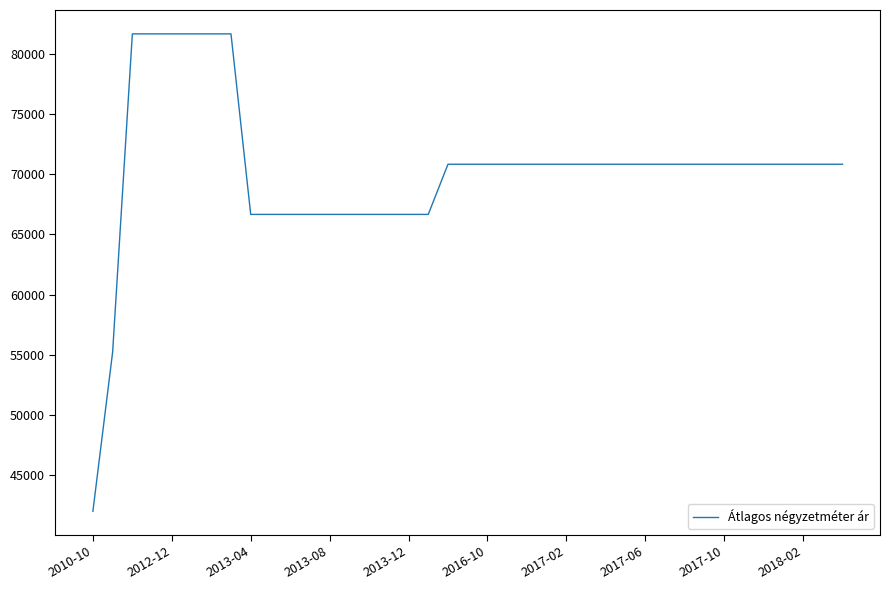

What is the maximum value shown in the chart?

81666